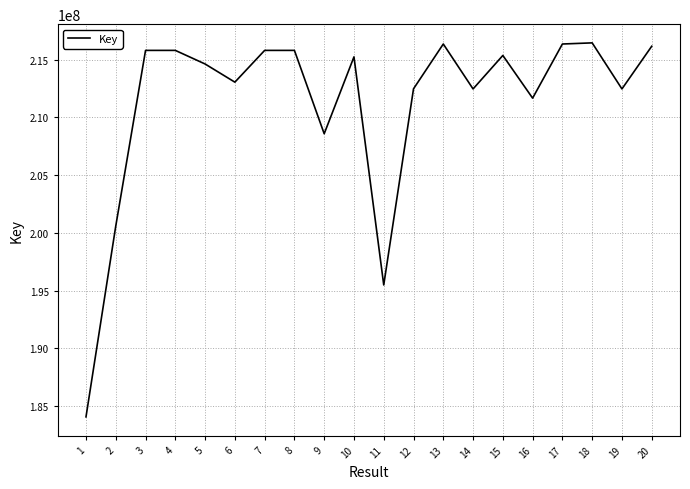

What is the minimum value shown in the chart?

184062567